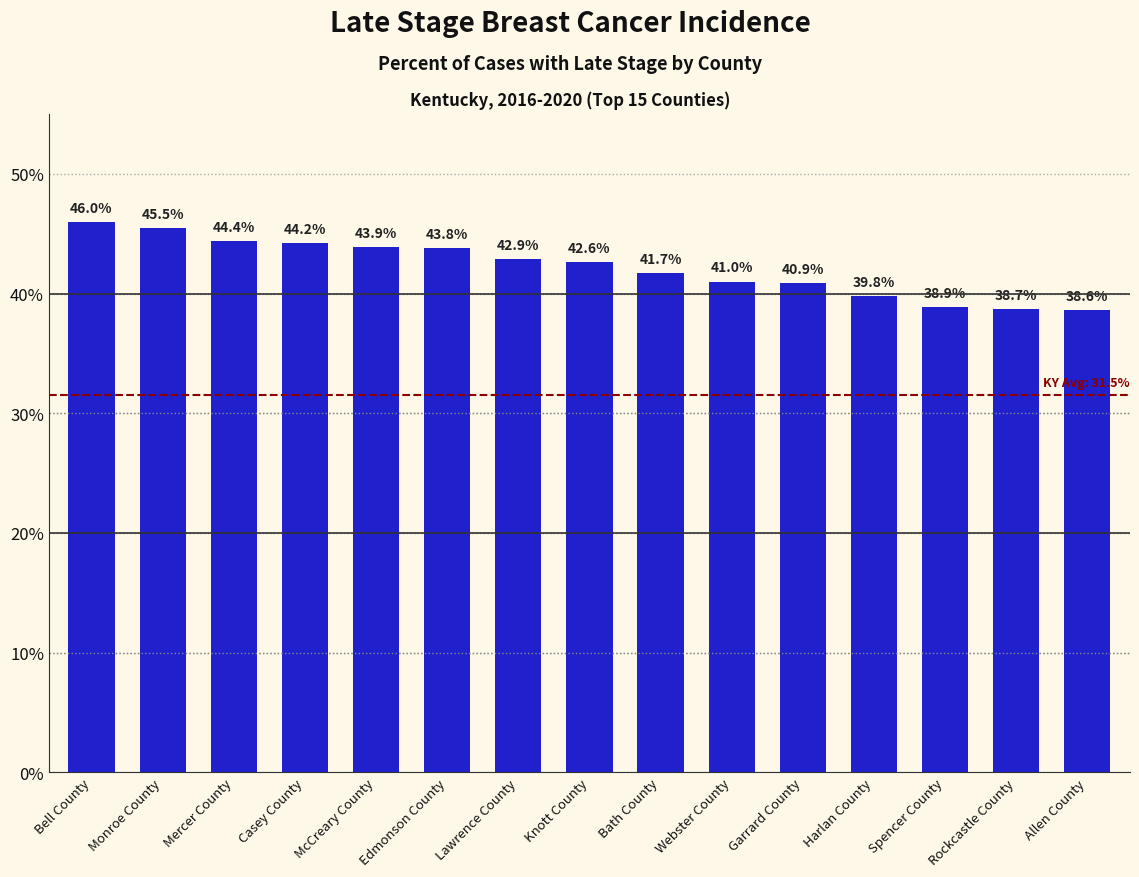

At which label is the value closest to 42?

Bath County